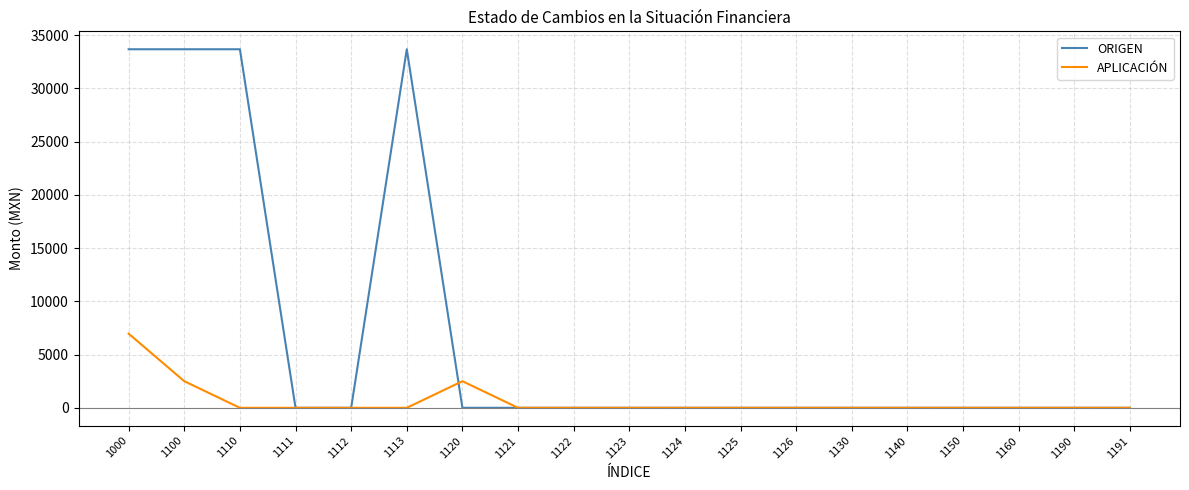

Which category has the highest value in the APLICACIÓN series?

1000